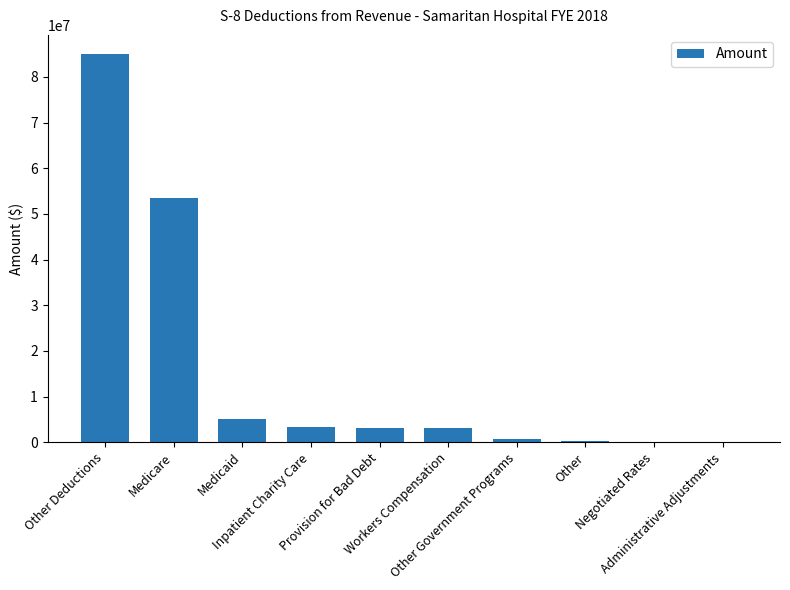

What is the maximum value shown in the chart?

84952225